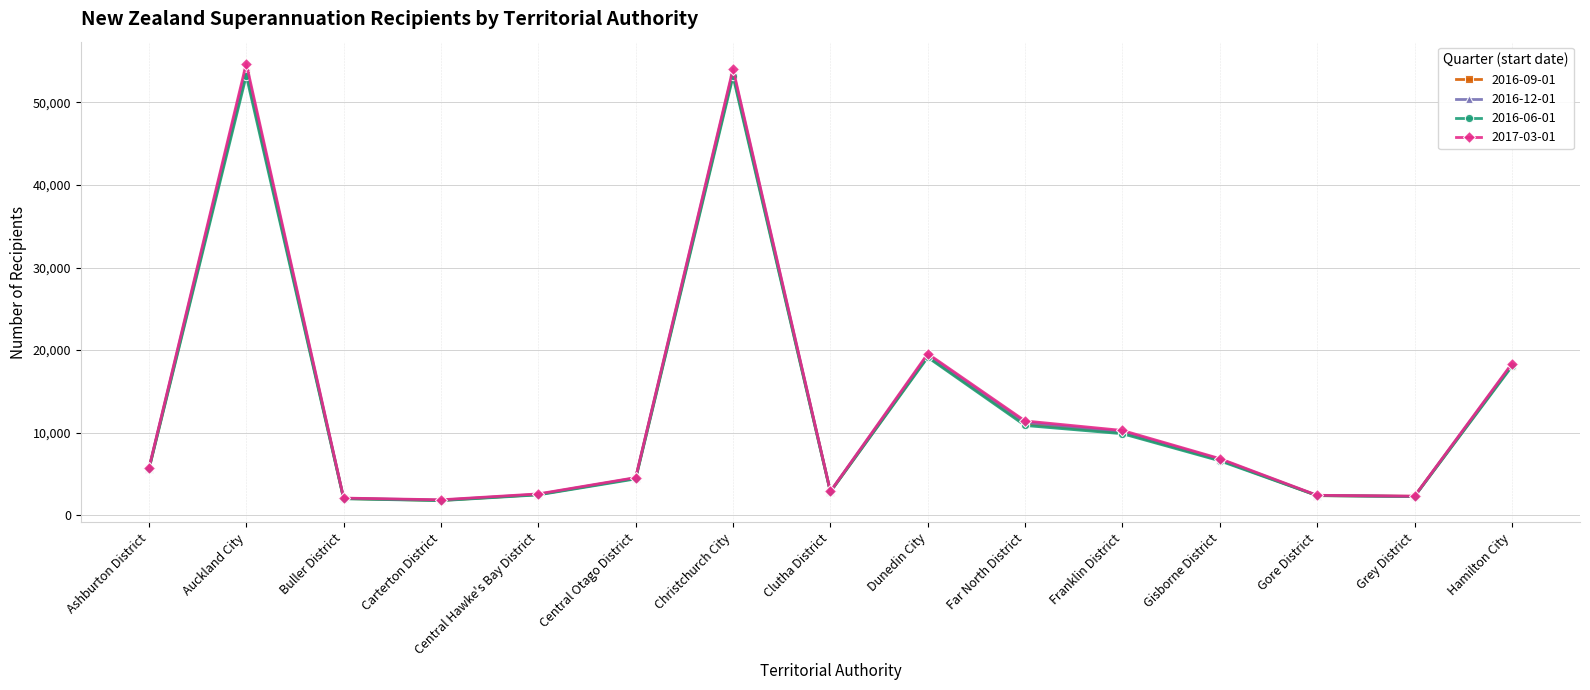

Which series has the largest range (max minus min)?

2017-03-01